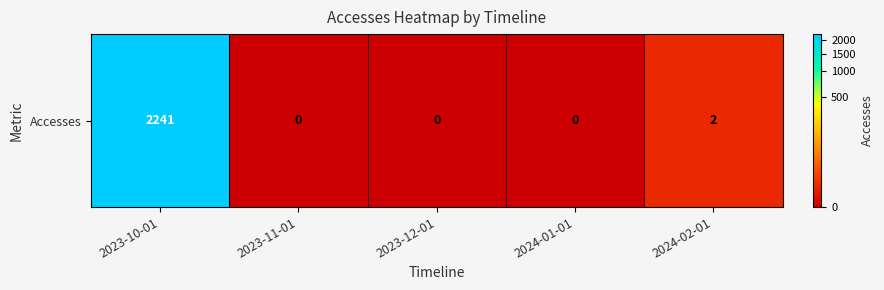

Reading left to right, transcribe all the data shown in this chart.

2241	0	0	0	2